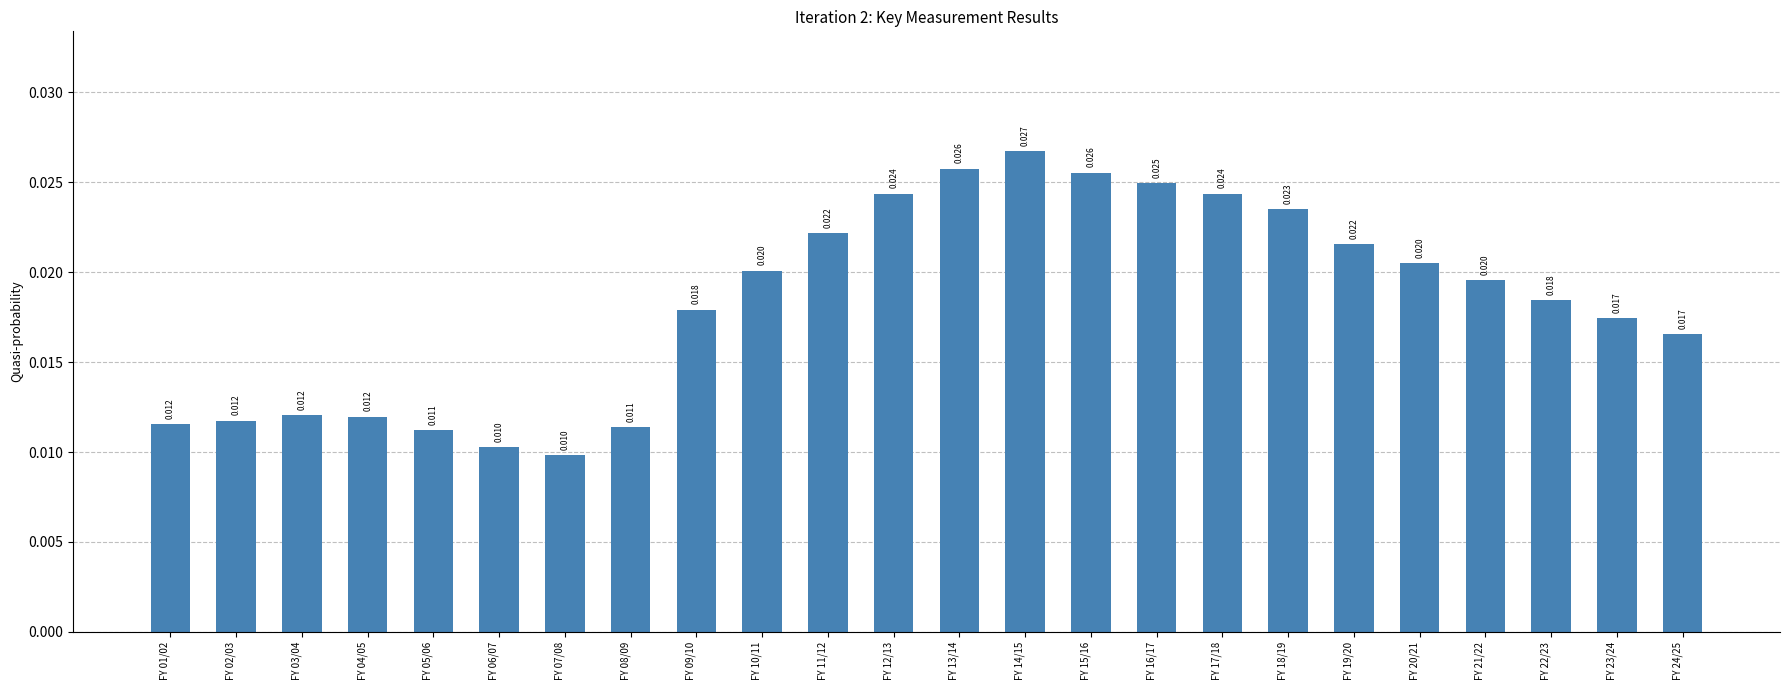

How many bars are there in total?

24